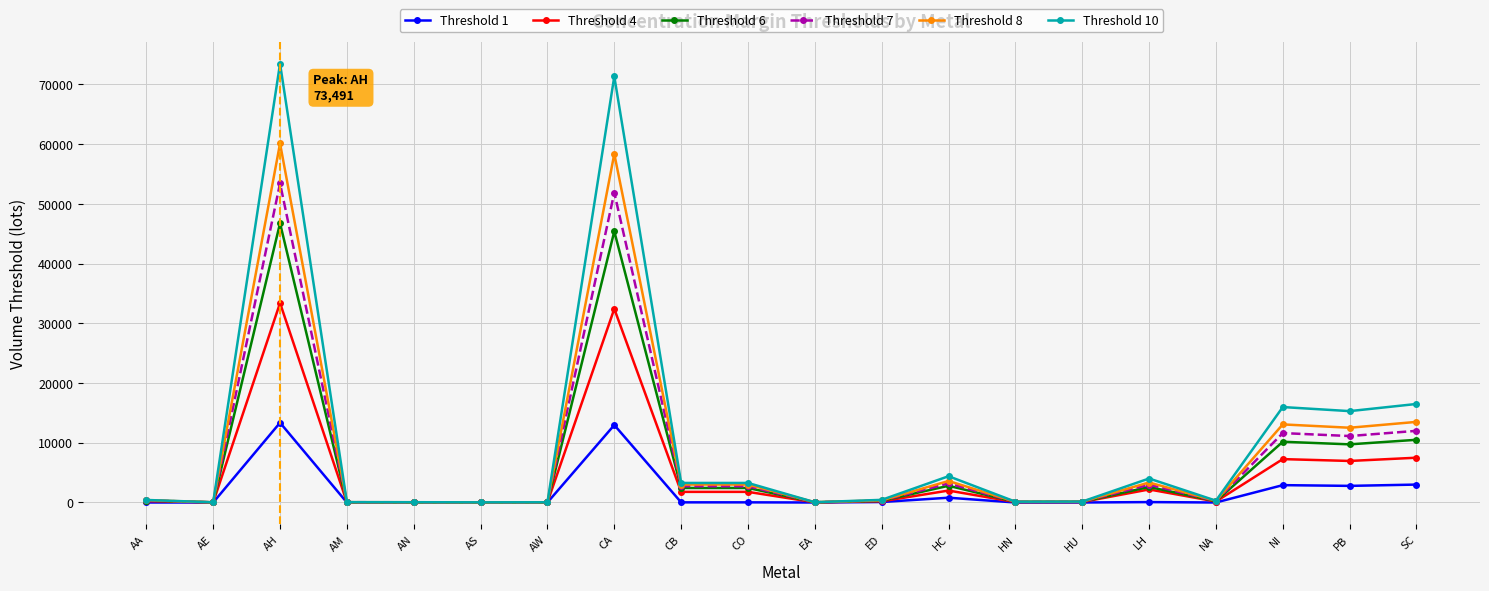

What is the label of the 19th point from the left?

PB